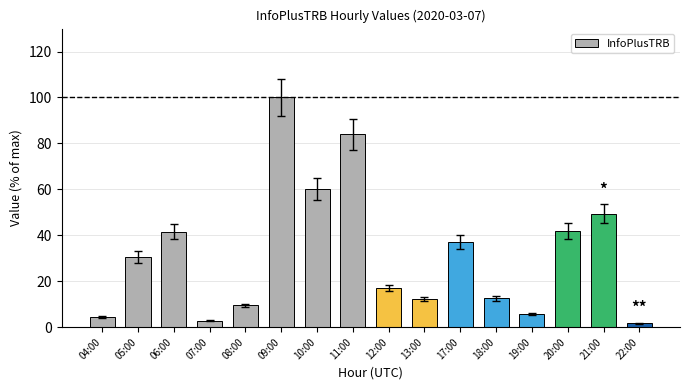

How many bars are there in total?

16